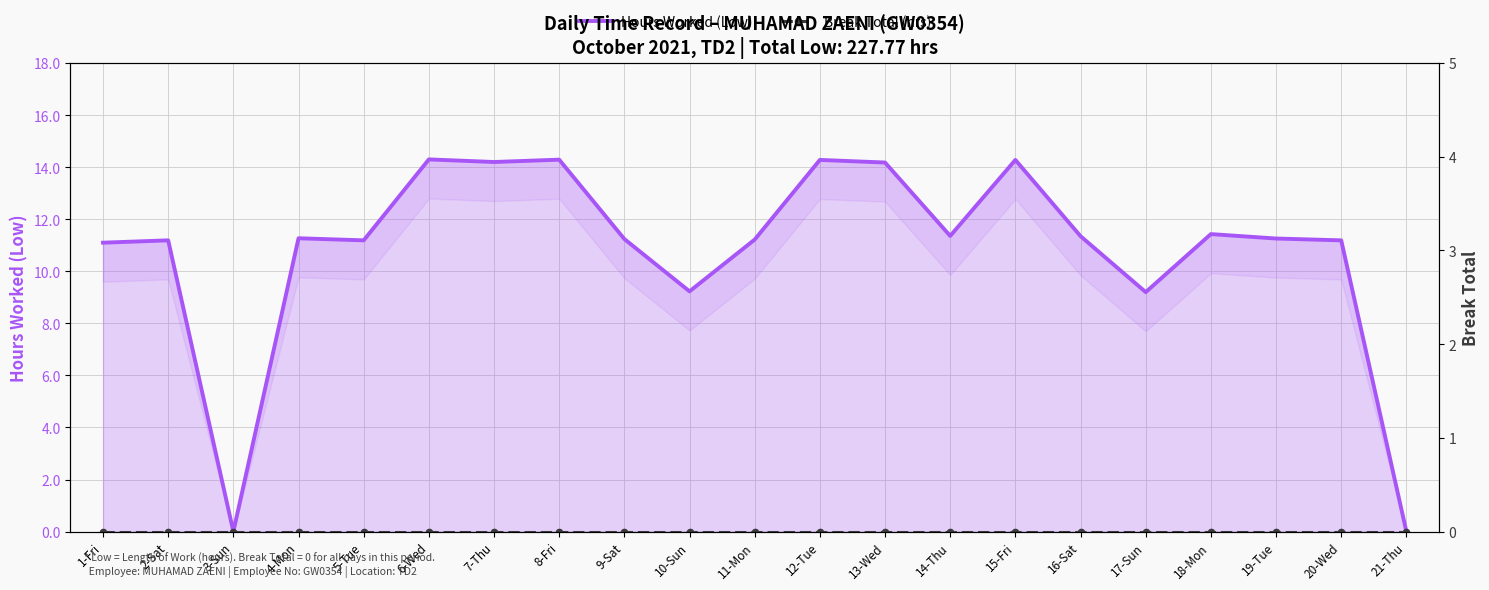

In Hours Worked (Low), how many points are higher than both neighbors (excluding endpoints)?

7